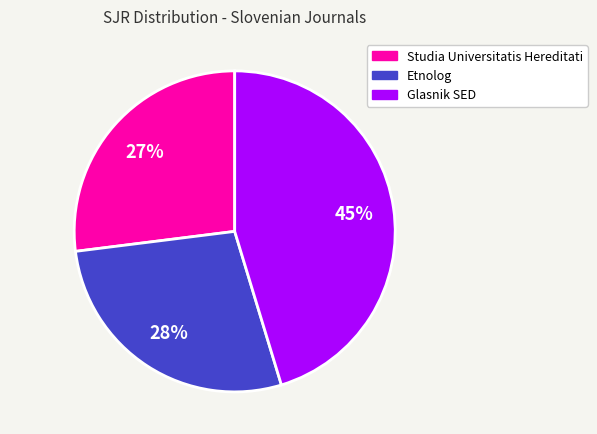

The Glasnik SED slice represents 45% of the pie. True or false?

True